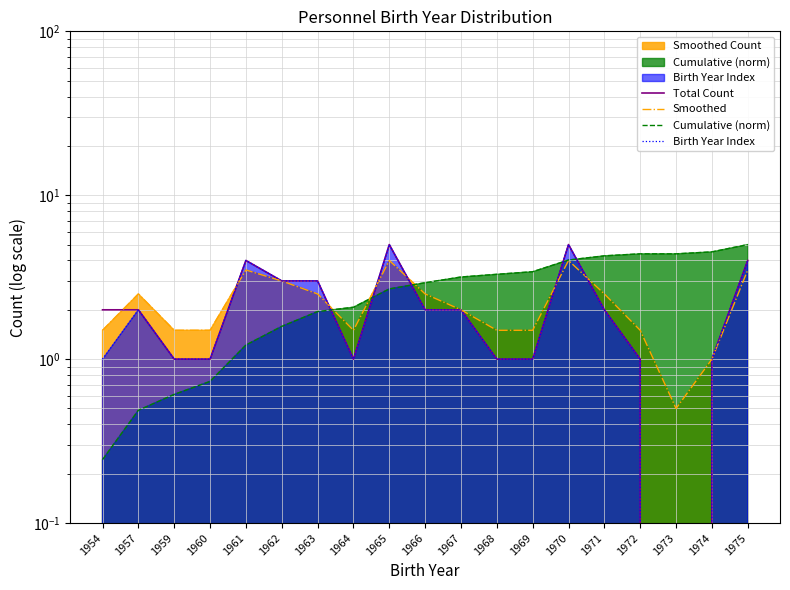

What is the sum of all Total Count values?

41.0